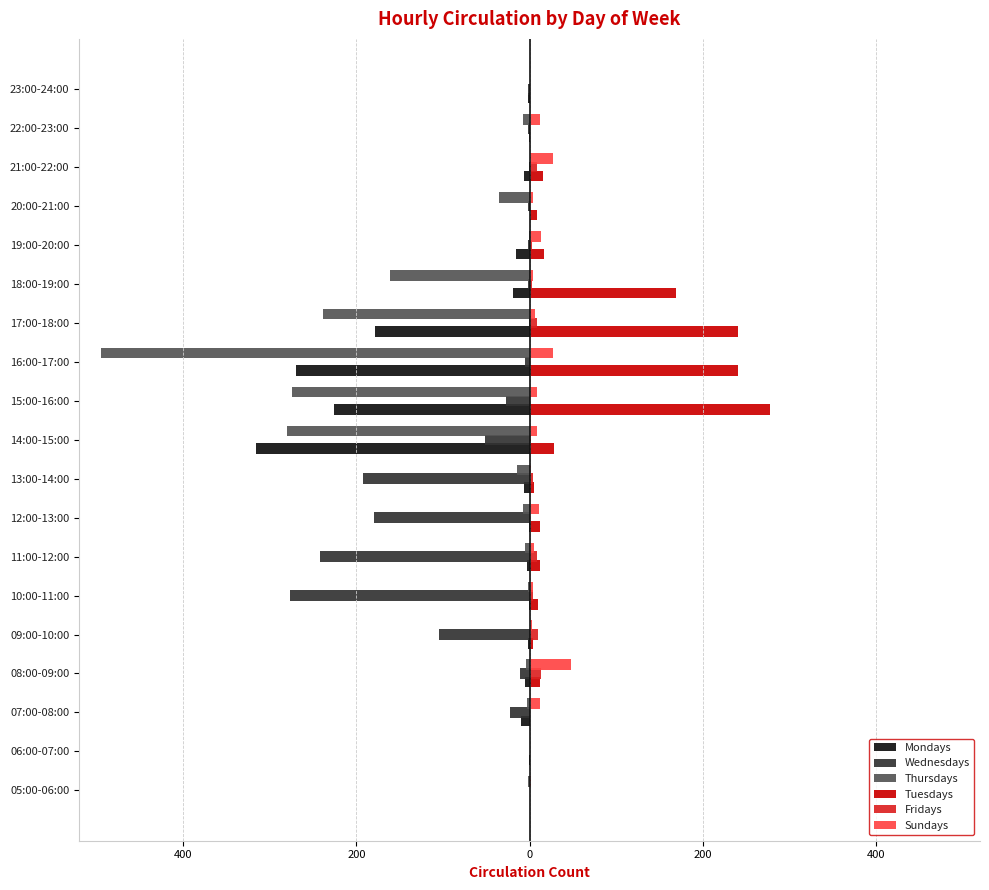

What are all the series names shown in the legend?

Mondays, Wednesdays, Thursdays, Tuesdays, Fridays, Sundays